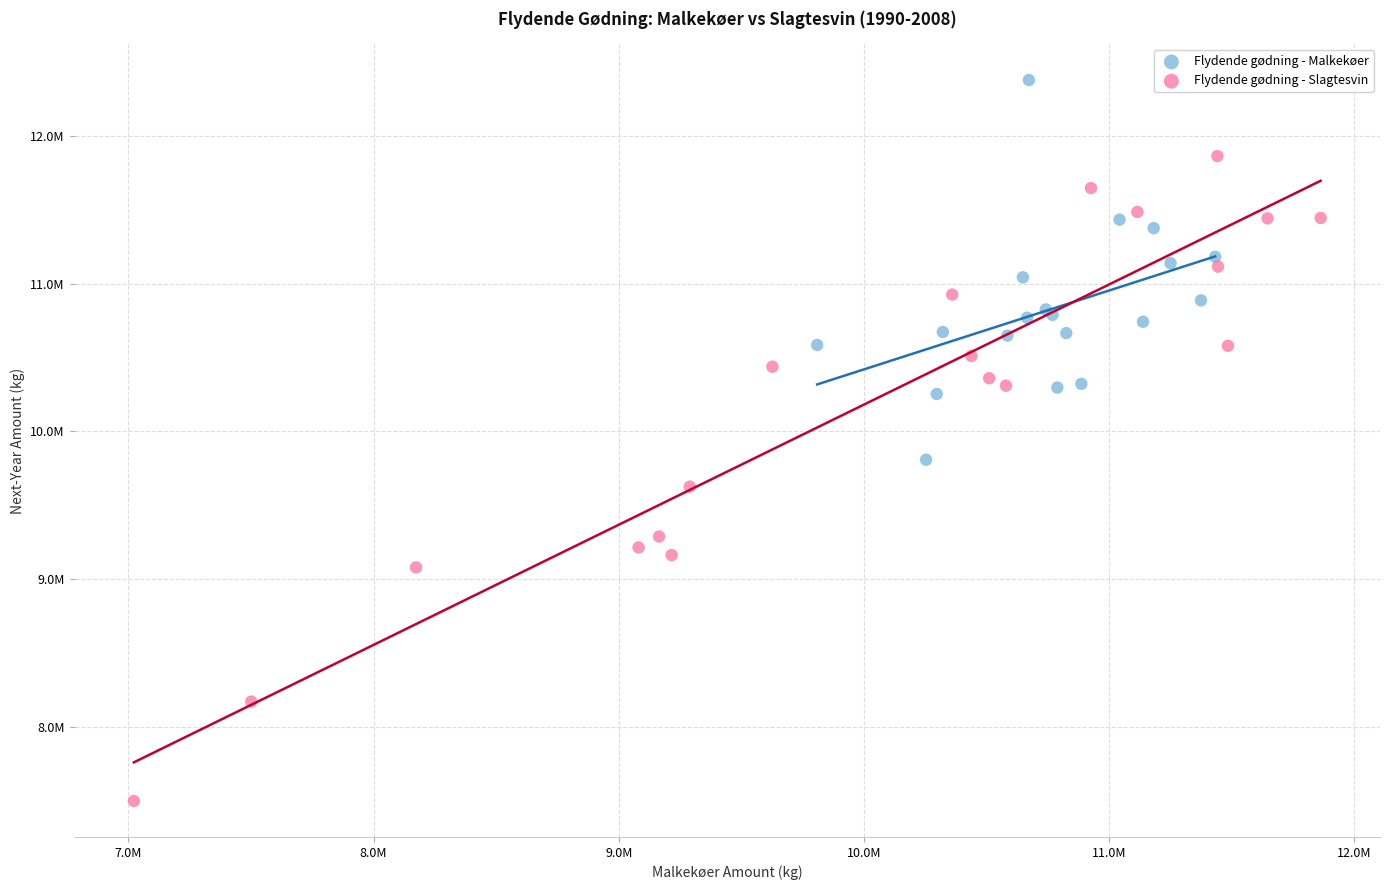

What are all the series names shown in the legend?

Flydende gødning - Malkekøer, Flydende gødning - Slagtesvin